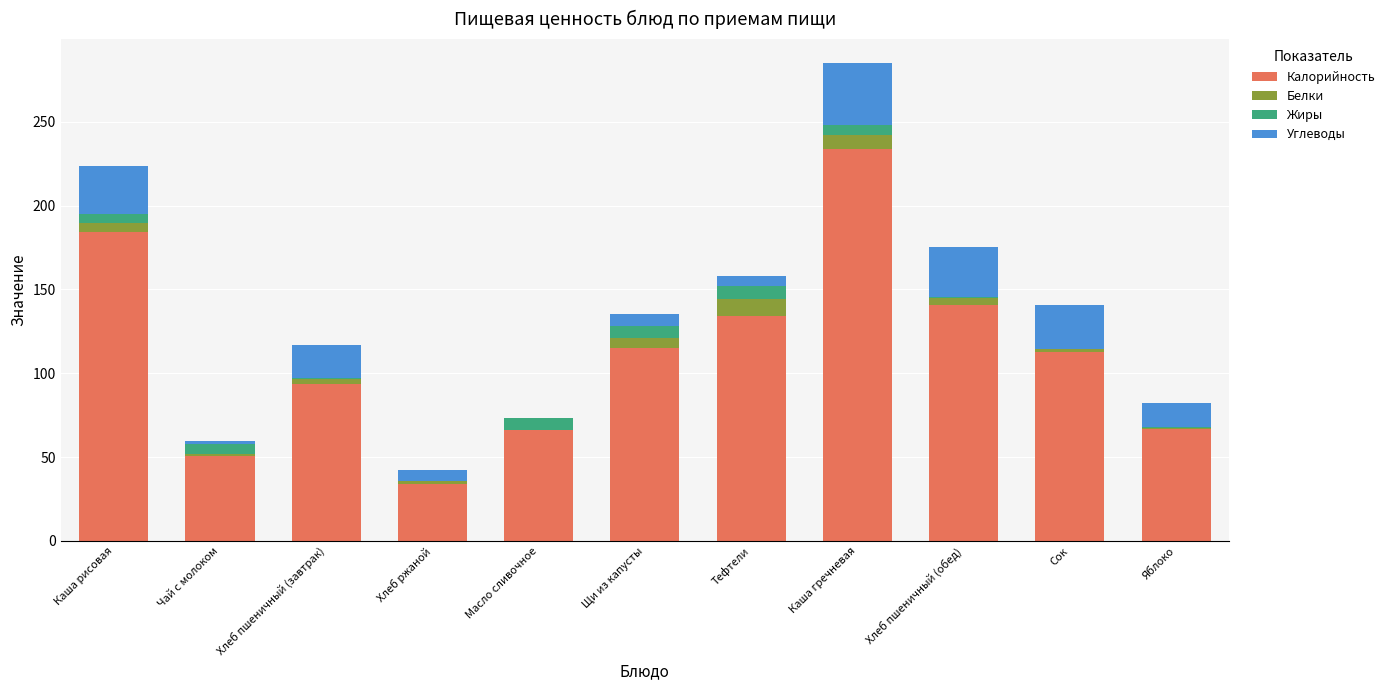

What is the highest value of the Калорийность series?

233.7